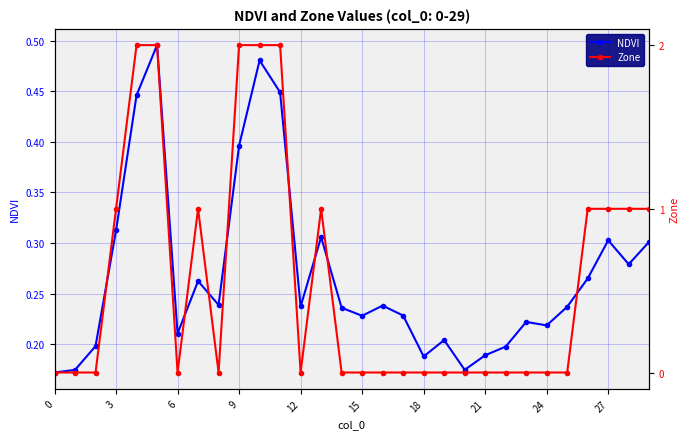

How many NDVI values are between 0 and 1?

30